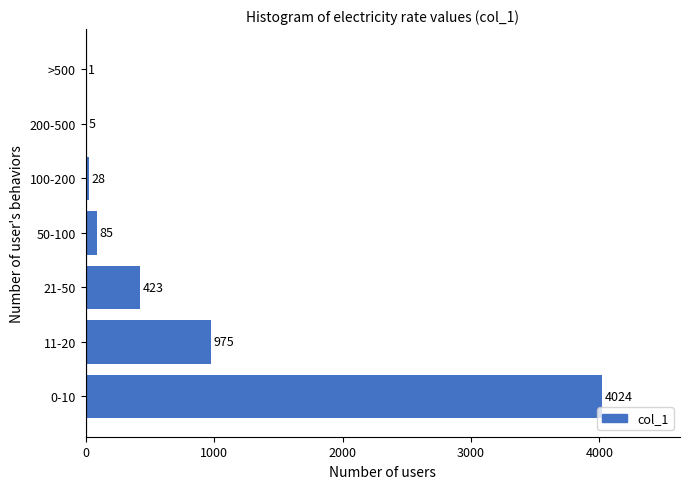

Reading bottom to top, extract all data points from this chart.

0-10=4024	11-20=975	21-50=423	50-100=85	100-200=28	200-500=5	>500=1